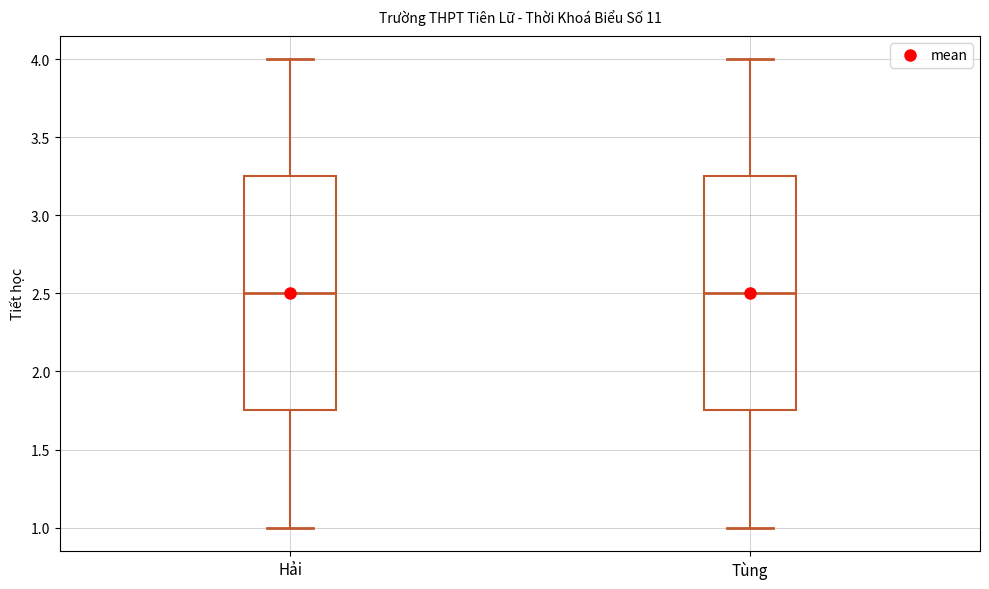

Reading left to right, read every box against the y-axis: the position of its median line, the range the box covers, and the ends of its whiskers. The values are not printed on the chart, so give them approximately, as read against the axis.

Hải: median 2.50, box 1.75 to 3.25, whiskers 1.00 to 4.00
Tùng: median 2.50, box 1.75 to 3.25, whiskers 1.00 to 4.00